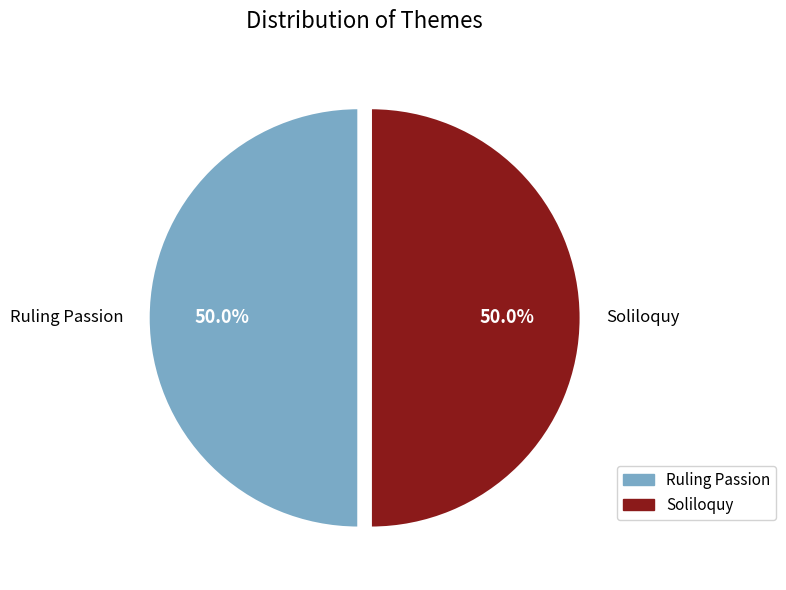

How many segments does this pie chart have?

2